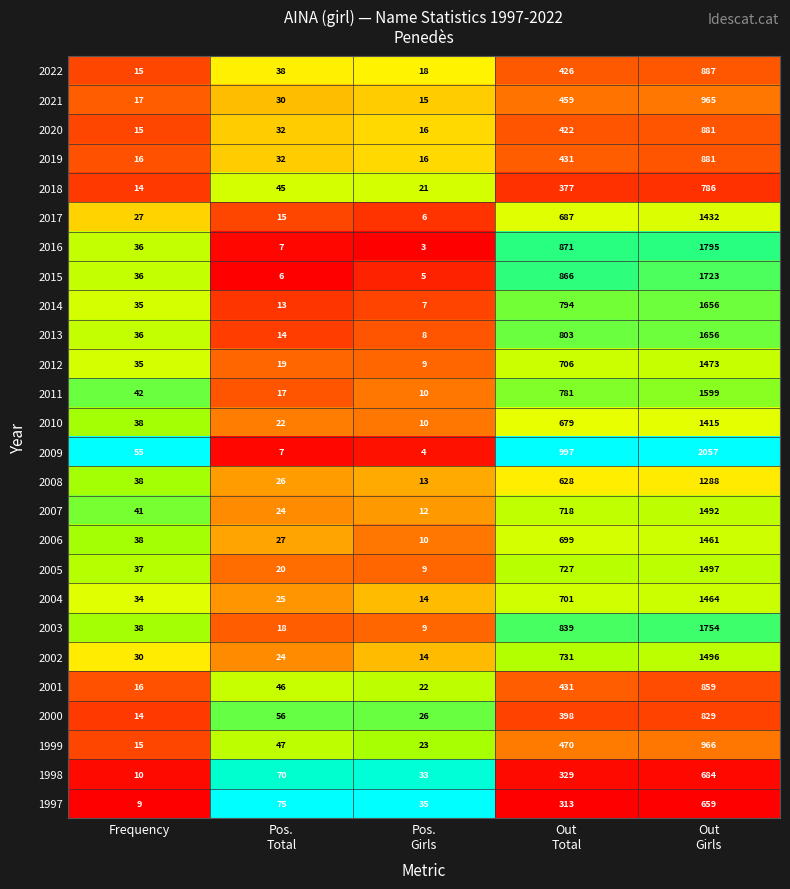

Which series has the largest total across all categories?

2009